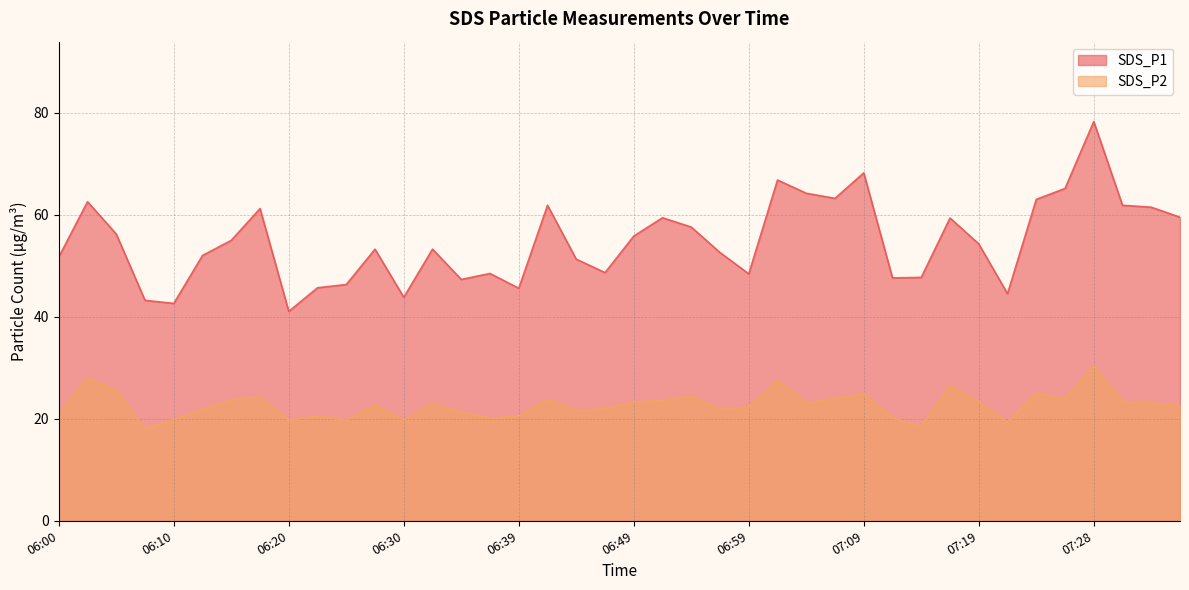

True or false: SDS_P1 has a value of 53.3 at 06:27.

True